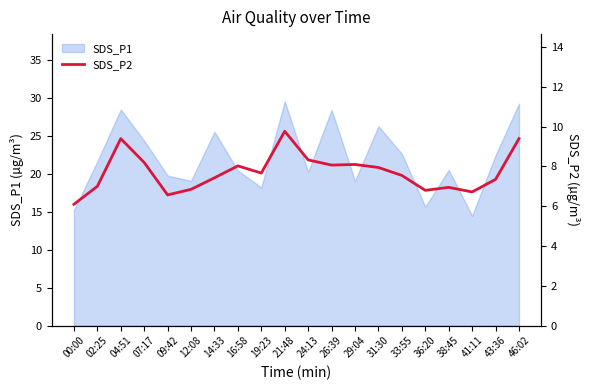

Does the chart have visible grid lines?

No